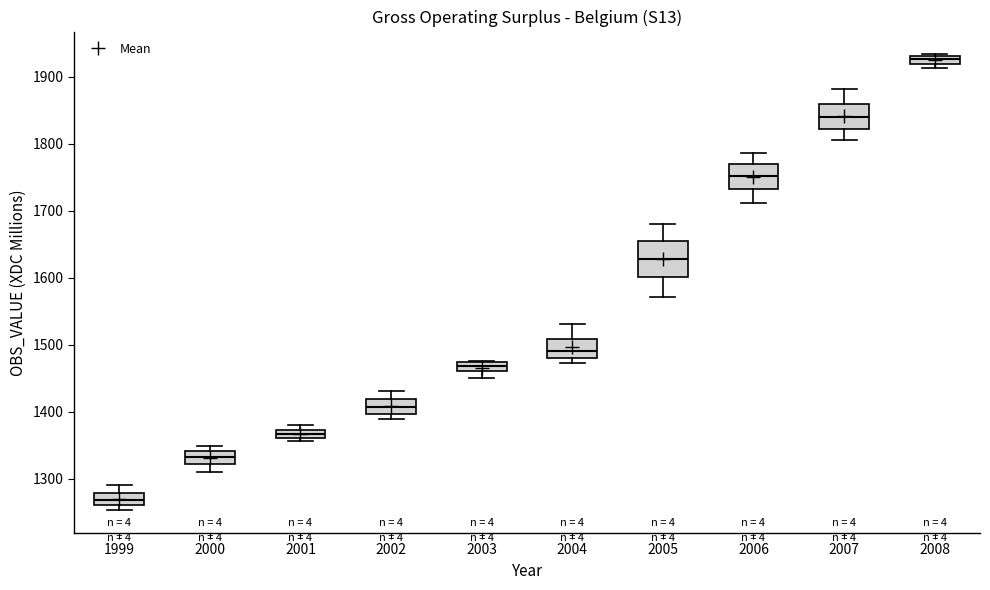

Which box is the tallest, from its lower edge to its upper edge?

2005